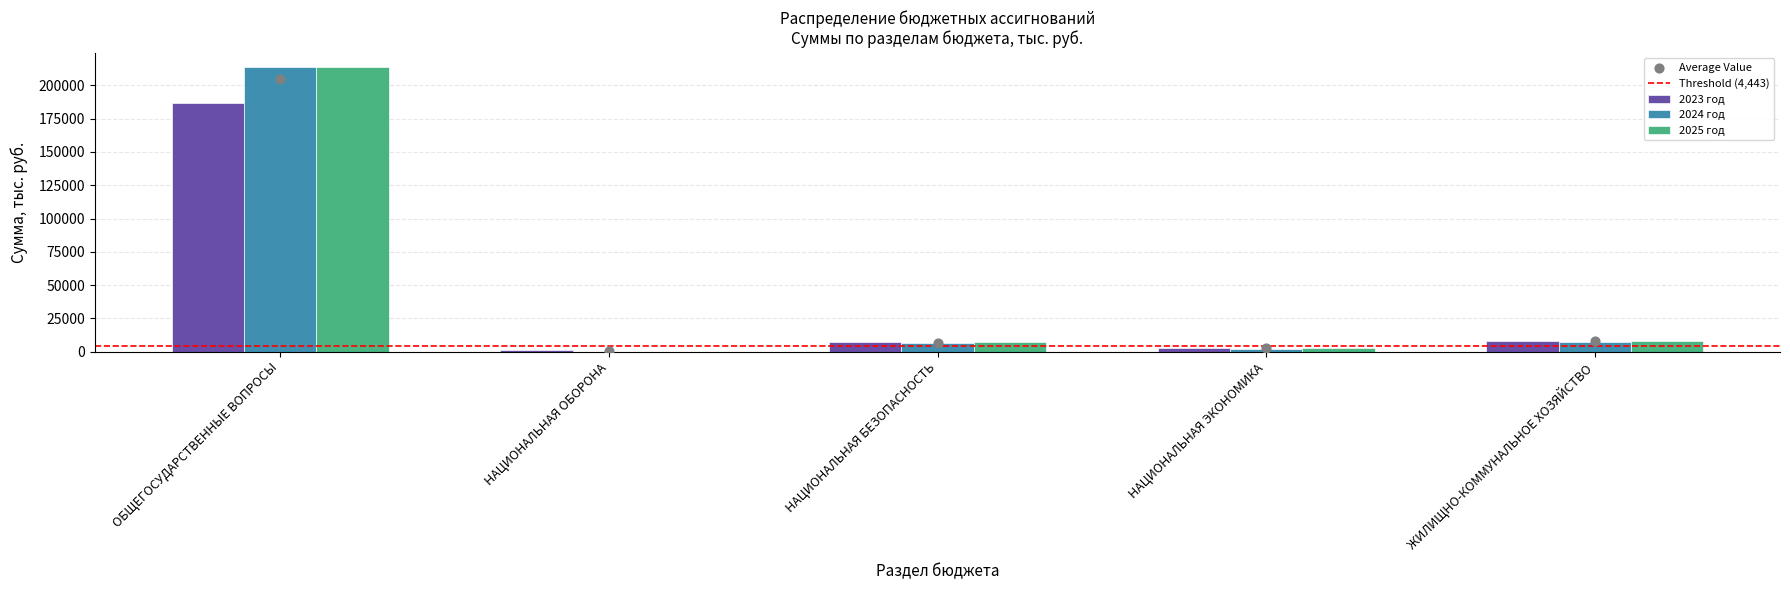

What are all the series names shown in the legend?

2023 год, 2024 год, 2025 год